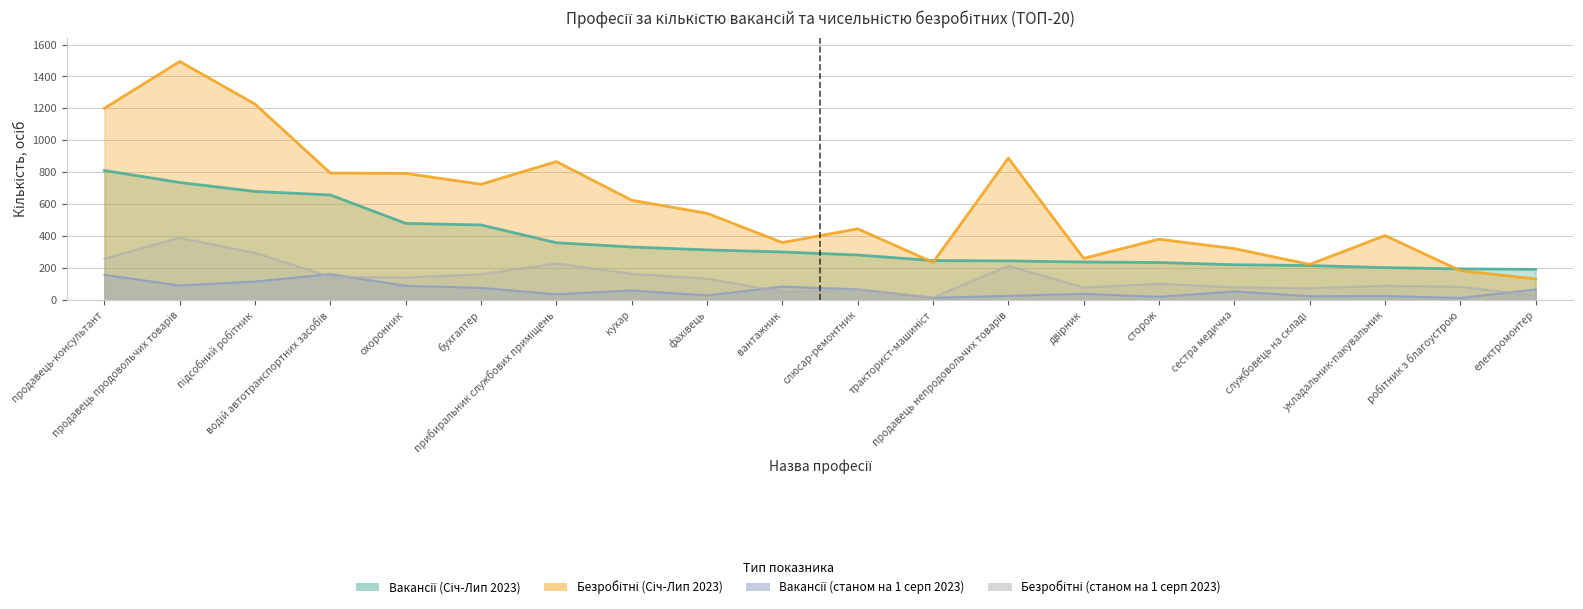

Reading right to left, list all the values displayed in this chart.

Вакансії (Січ-Лип 2023): 192	195	203	216	221	235	238	245	247	282	301	314	332	359	470	480	658	680	736	811
Безробітні (Січ-Лип 2023): 132	184	404	223	322	381	261	889	236	446	360	543	625	867	725	793	795	1227	1494	1201
Вакансії (станом на 1 серп 2023): 66	13	25	24	54	20	39	26	14	67	84	29	60	36	76	89	162	116	91	158
Безробітні (станом на 1 серп 2023): 28	83	89	74	79	102	78	215	16	63	51	134	164	229	161	141	146	295	390	259